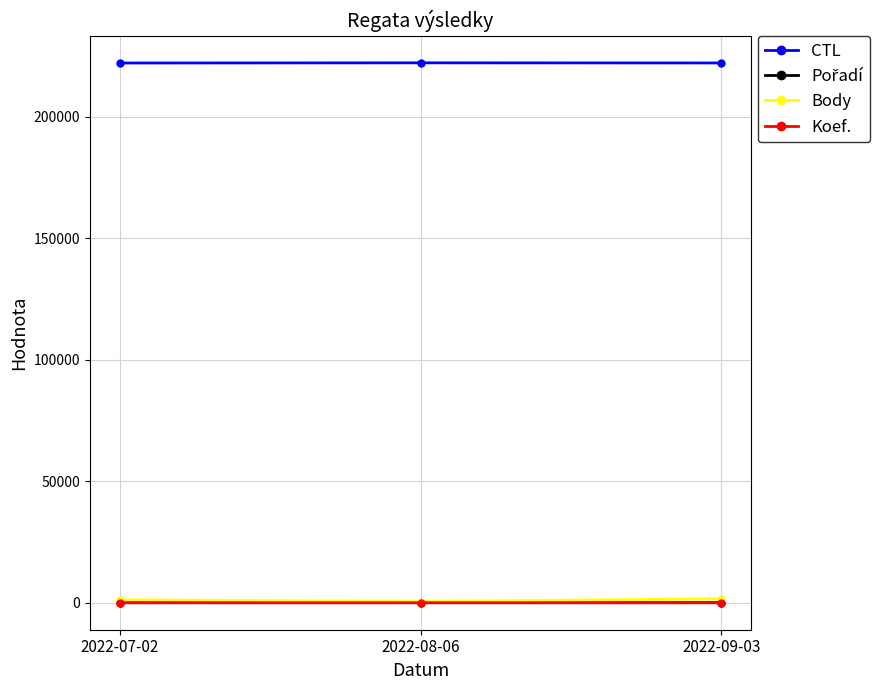

The value of CTL at 2022-08-06 is 389187. True or false?

False